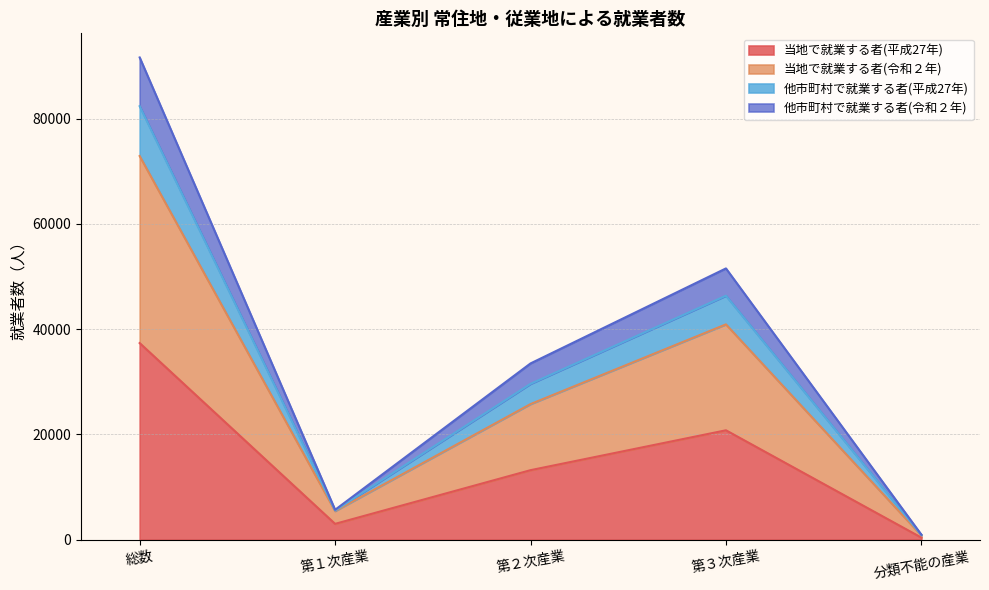

Where is 当地で就業する者(平成27年) nearest to the value 18865?

第３次産業